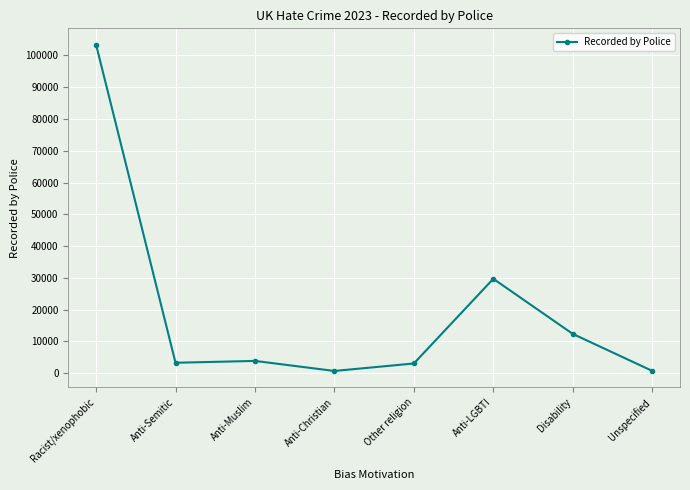

True or false: the data has more than 2 interior local peaks.

False